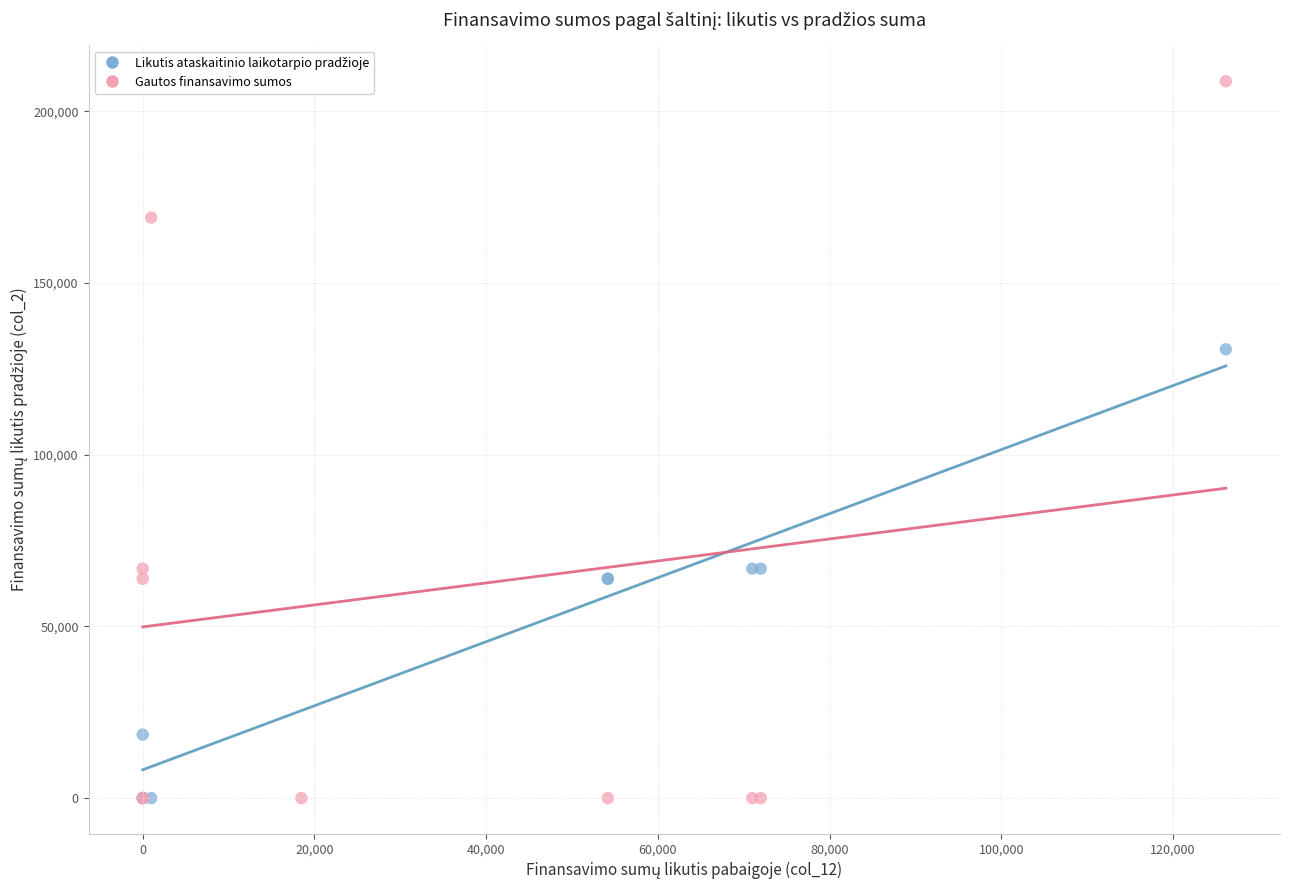

Which series contains the highest Y value?

Gautos finansavimo sumos